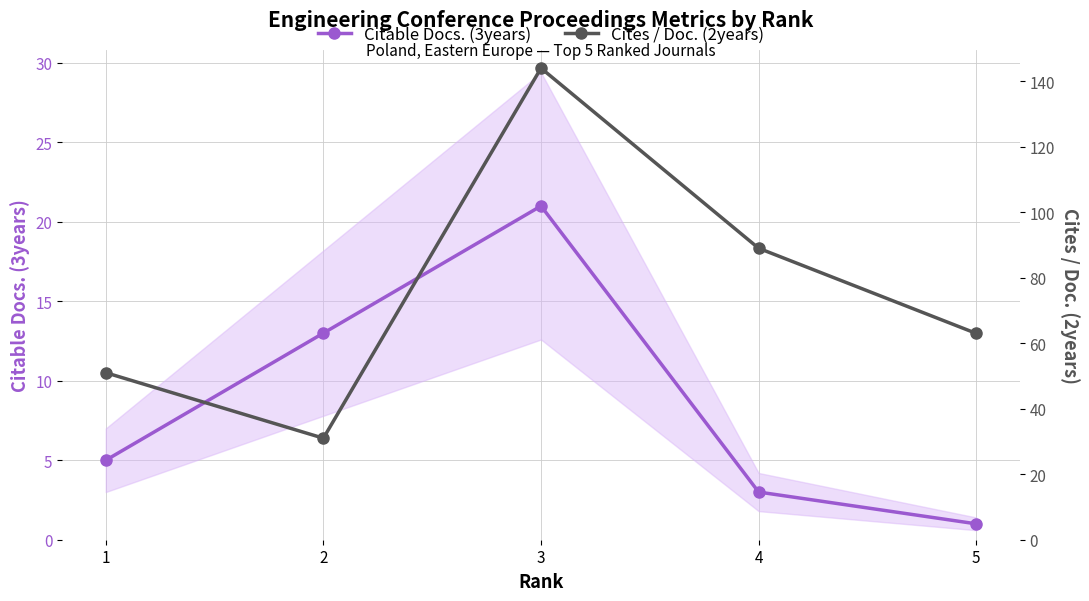

At how many categories does at least one series exceed 28?

5